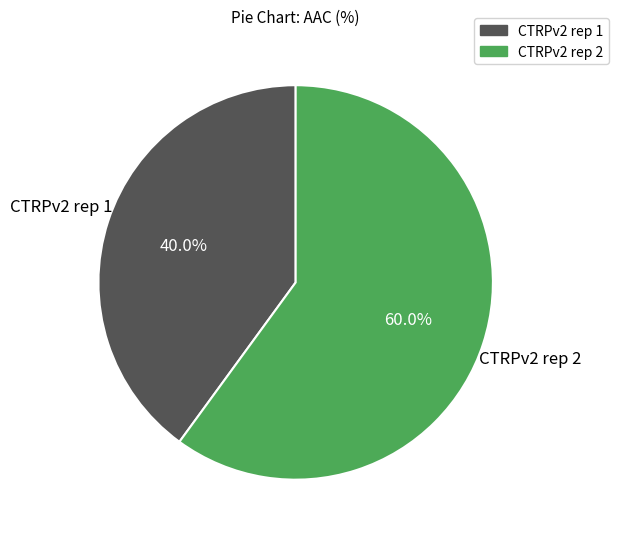

What is the total percentage of CTRPv2 rep 2 and CTRPv2 rep 1?

100.0%